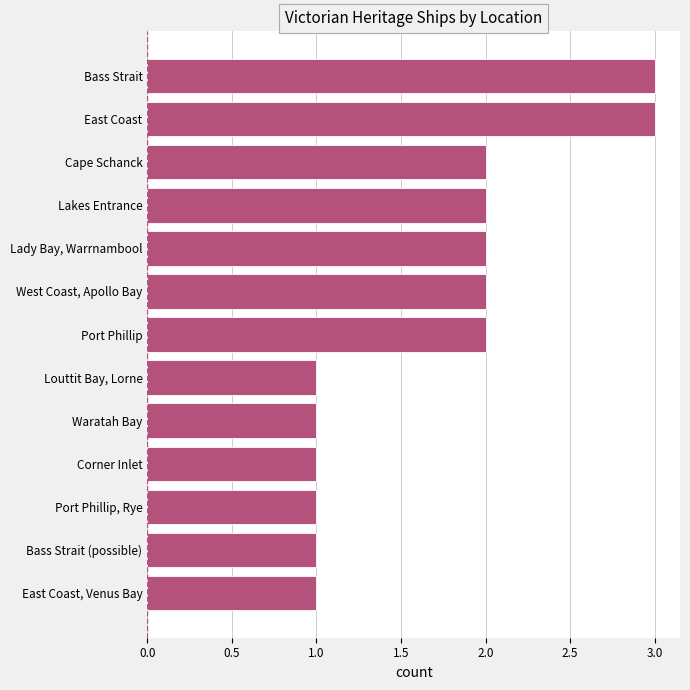

Is it true that the value at Port Phillip is 1?

False